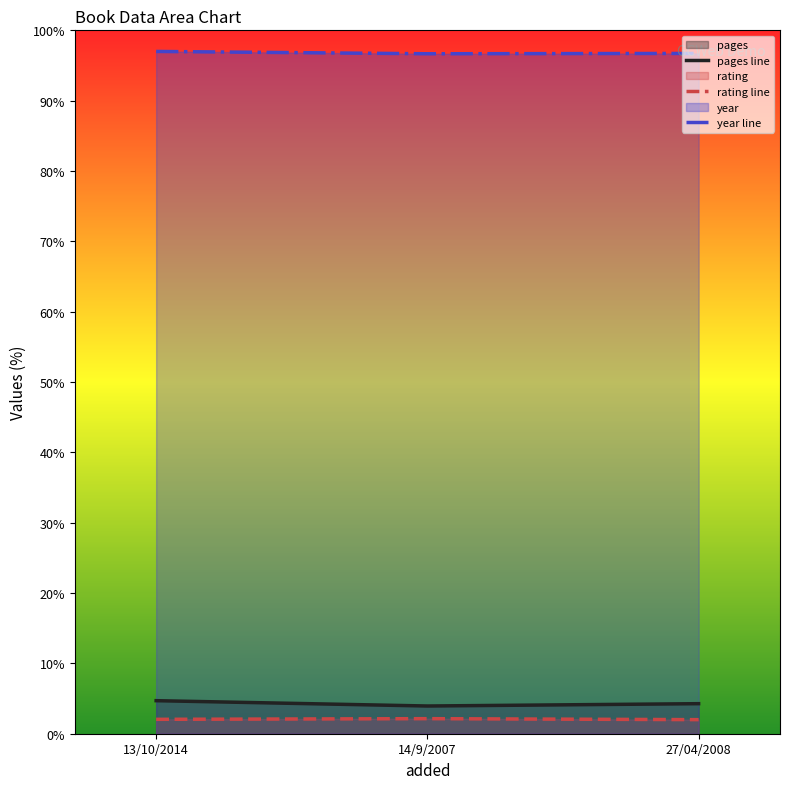

What value does the year line series have at 13/10/2014?

97.0